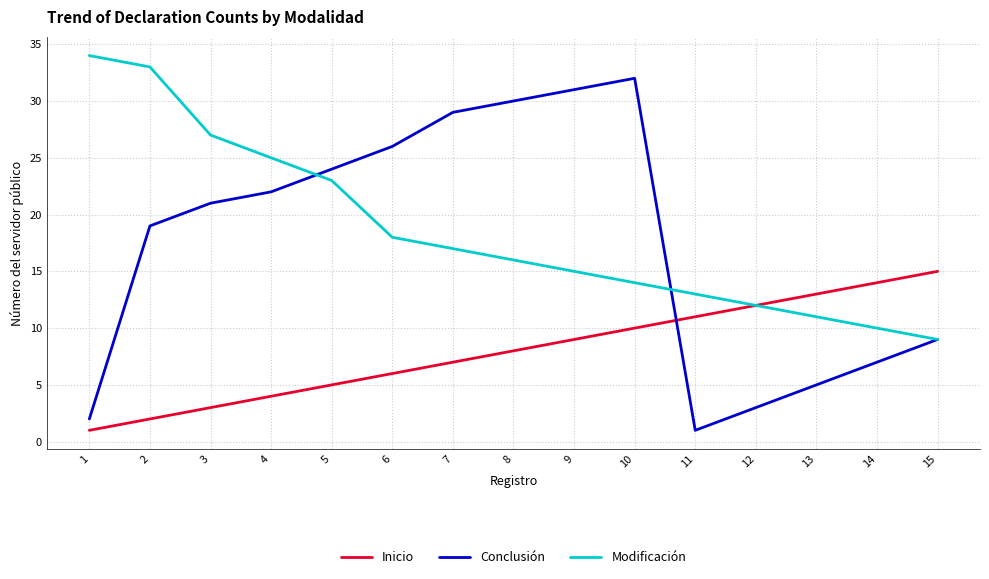

What is the sum of the Inicio values at 9 and 5?

14